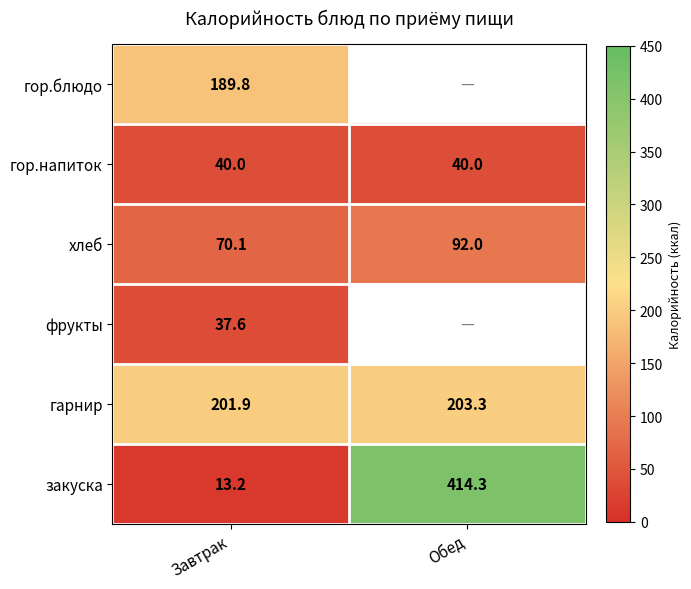

What is the minimum value for закуска?

13.2